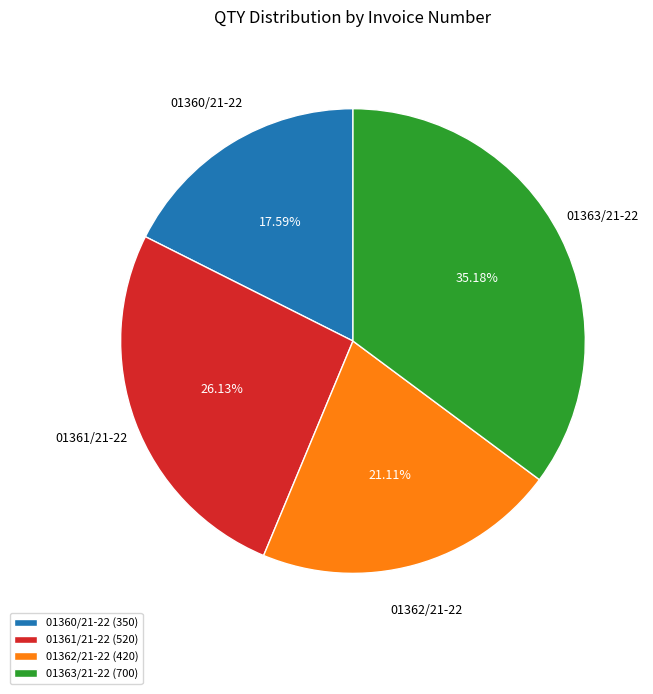

What is the largest slice in the pie chart?

01363/21-22